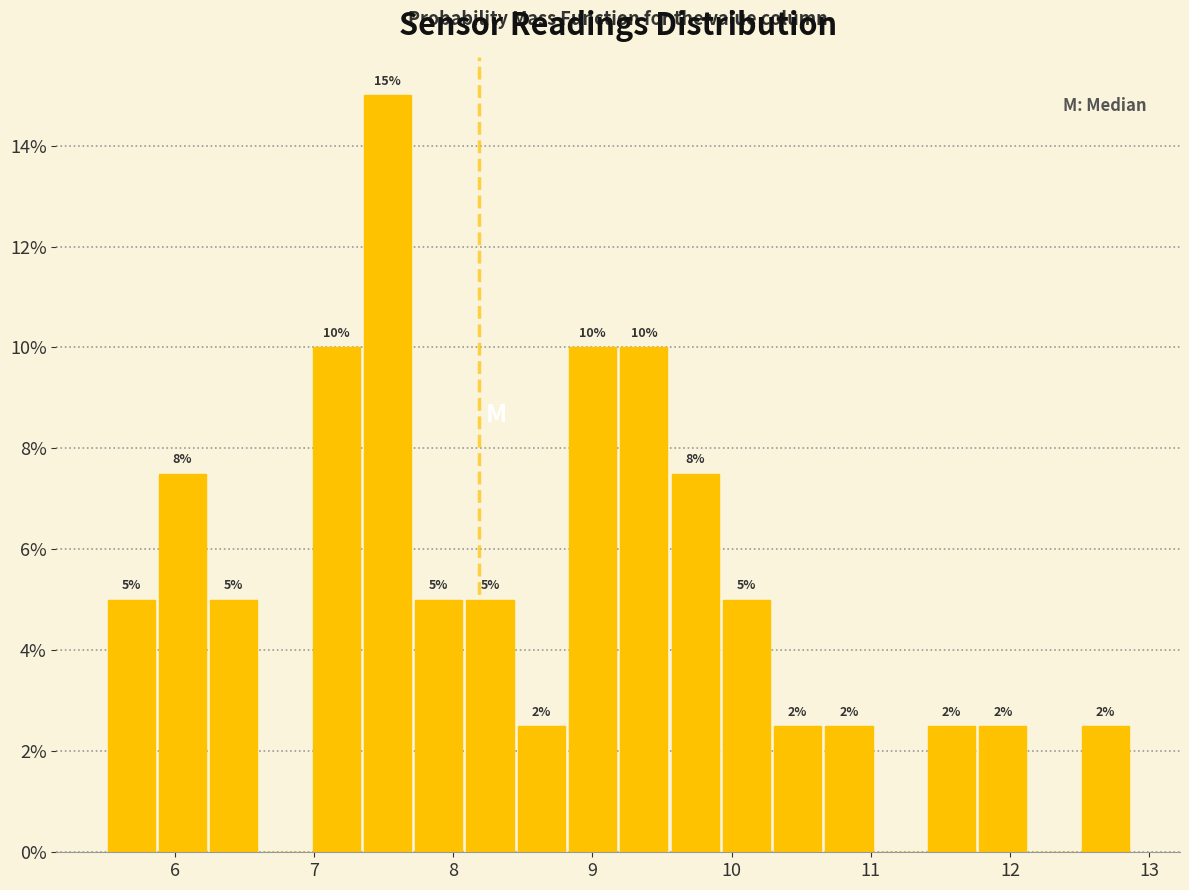

Read against the x-axis, roughly where is the centre of the tallest bar?

7.5